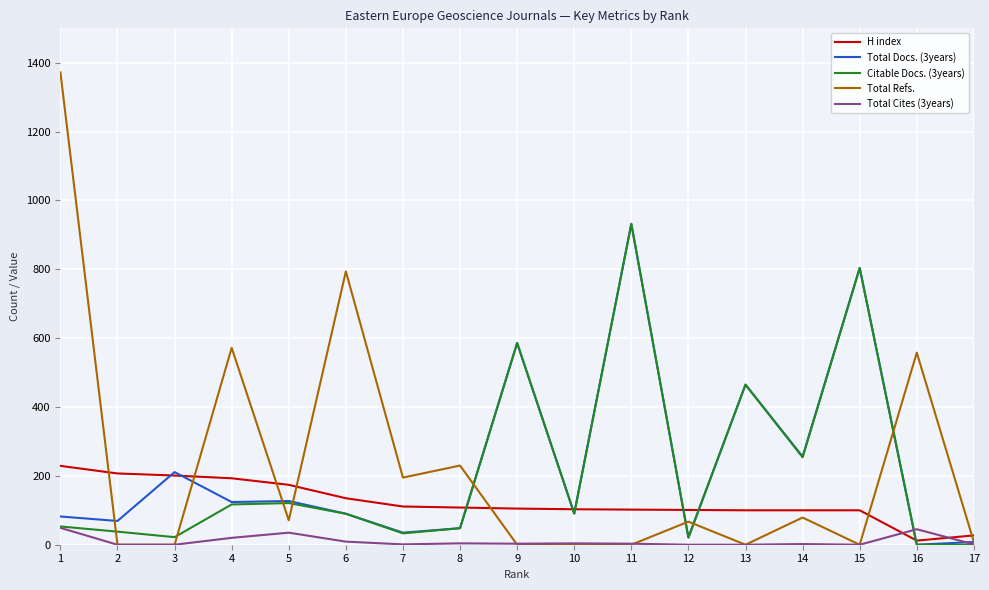

The value of Citable Docs. (3years) at 16 is 0. True or false?

True